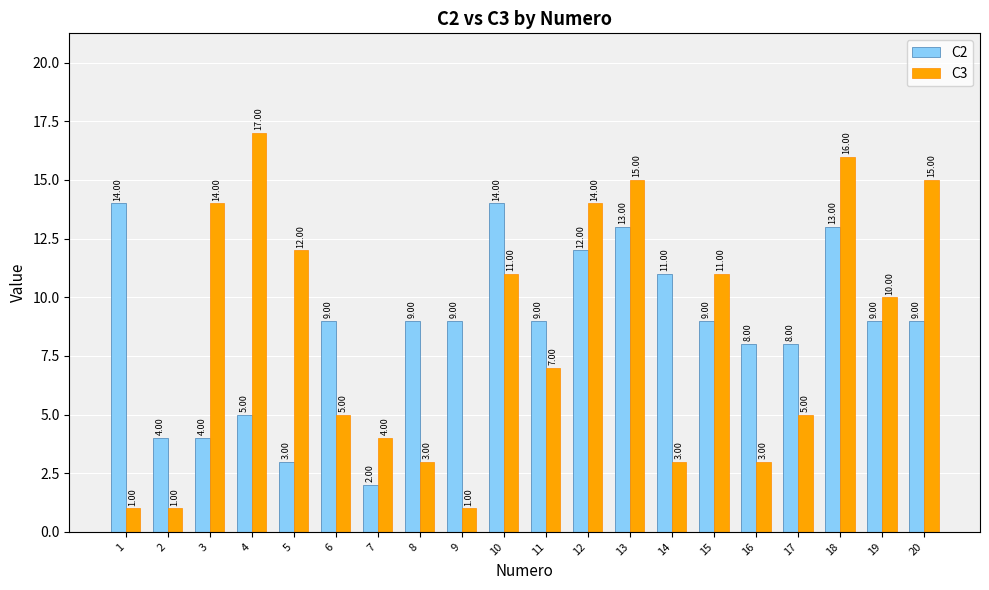

Is the value of C3 at 8 greater than the value of C2 at 12?

No